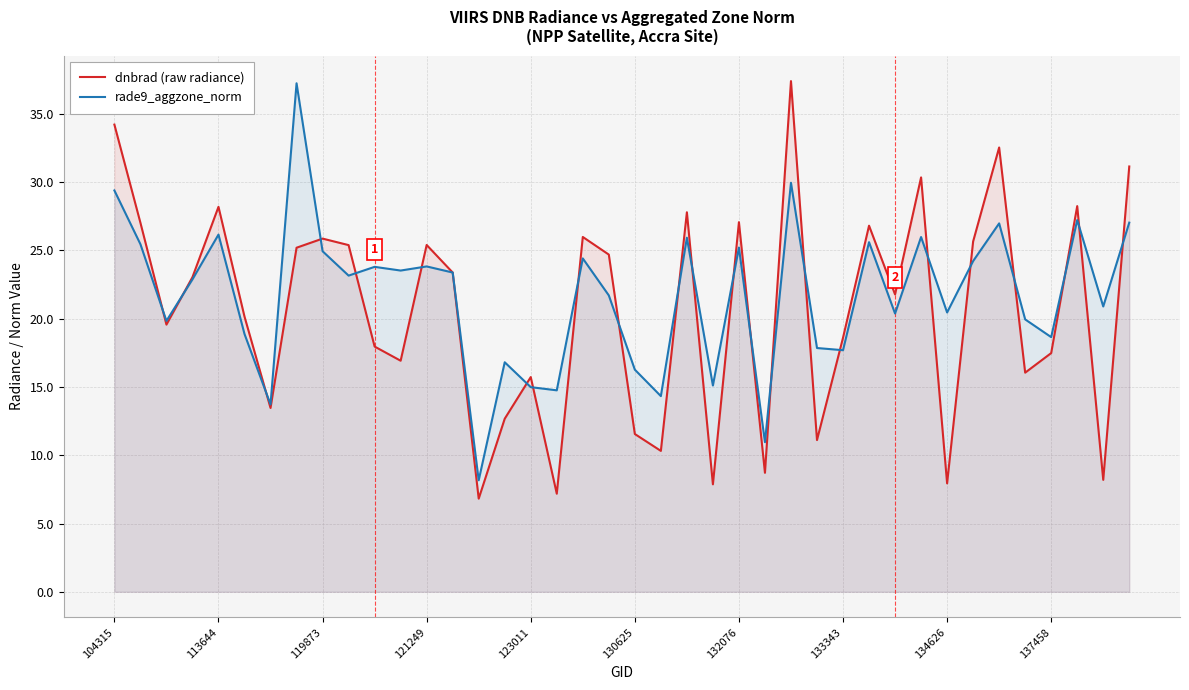

Where is the first local maximum for dnbrad (raw radiance)?

113644